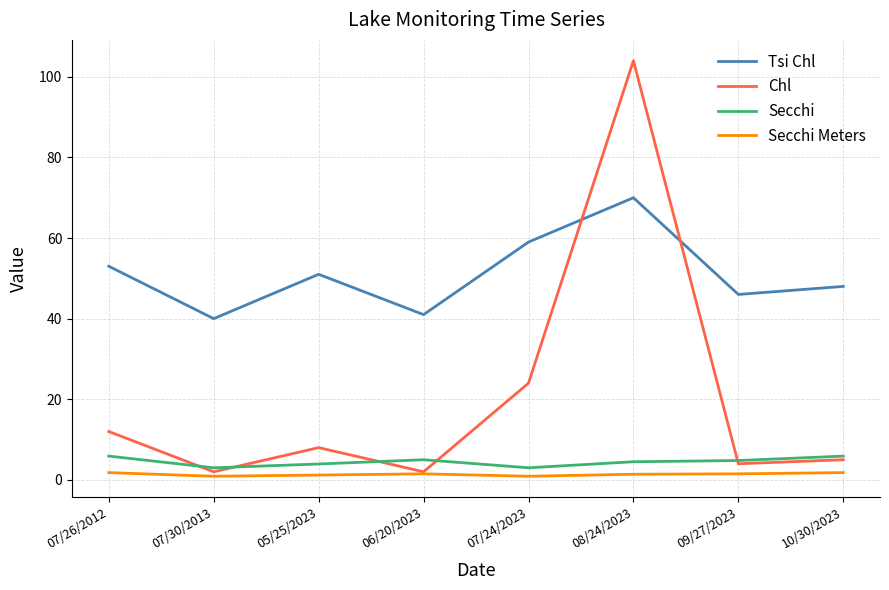

What is the sum of the Tsi Chl values at 08/24/2023 and 10/30/2023?

118.0